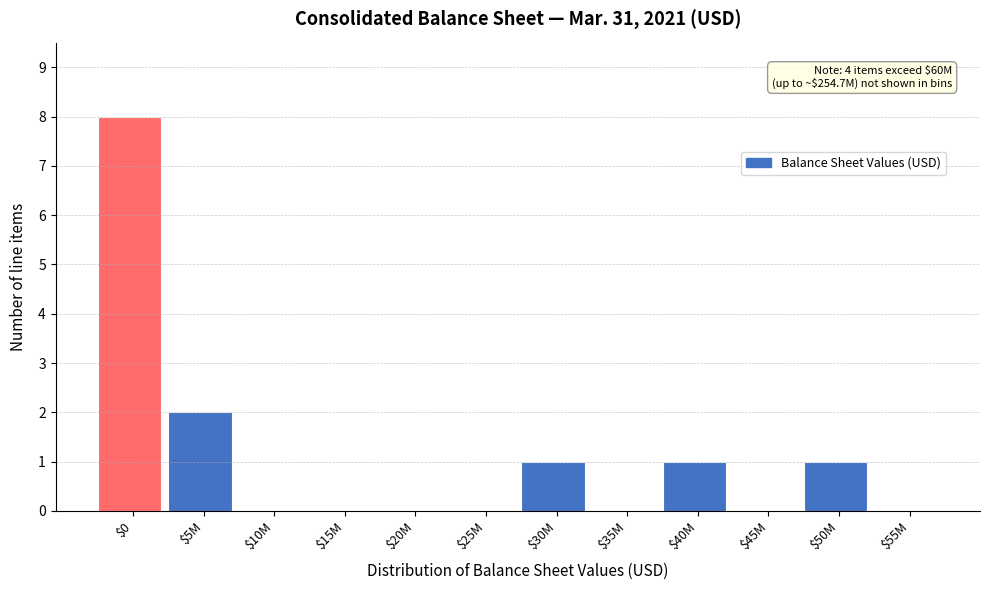

Which label corresponds to the largest value in the chart?

$0